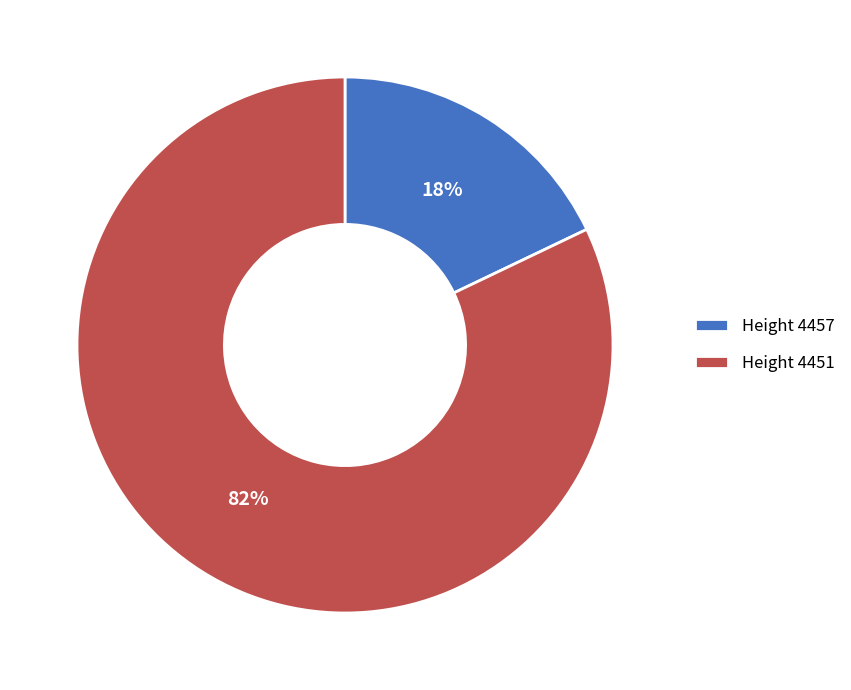

Does any single category account for the majority?

Yes